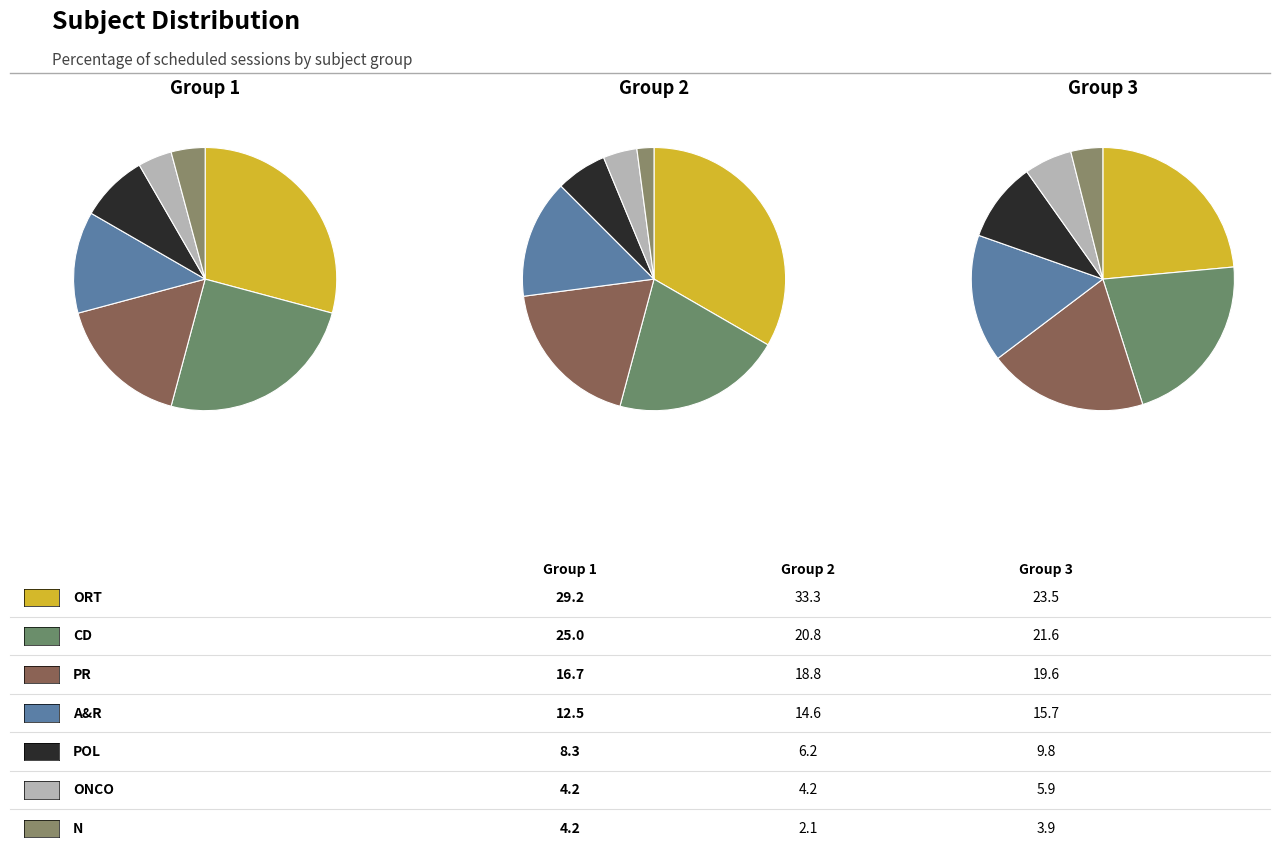

What is the smallest slice in the pie chart?

N